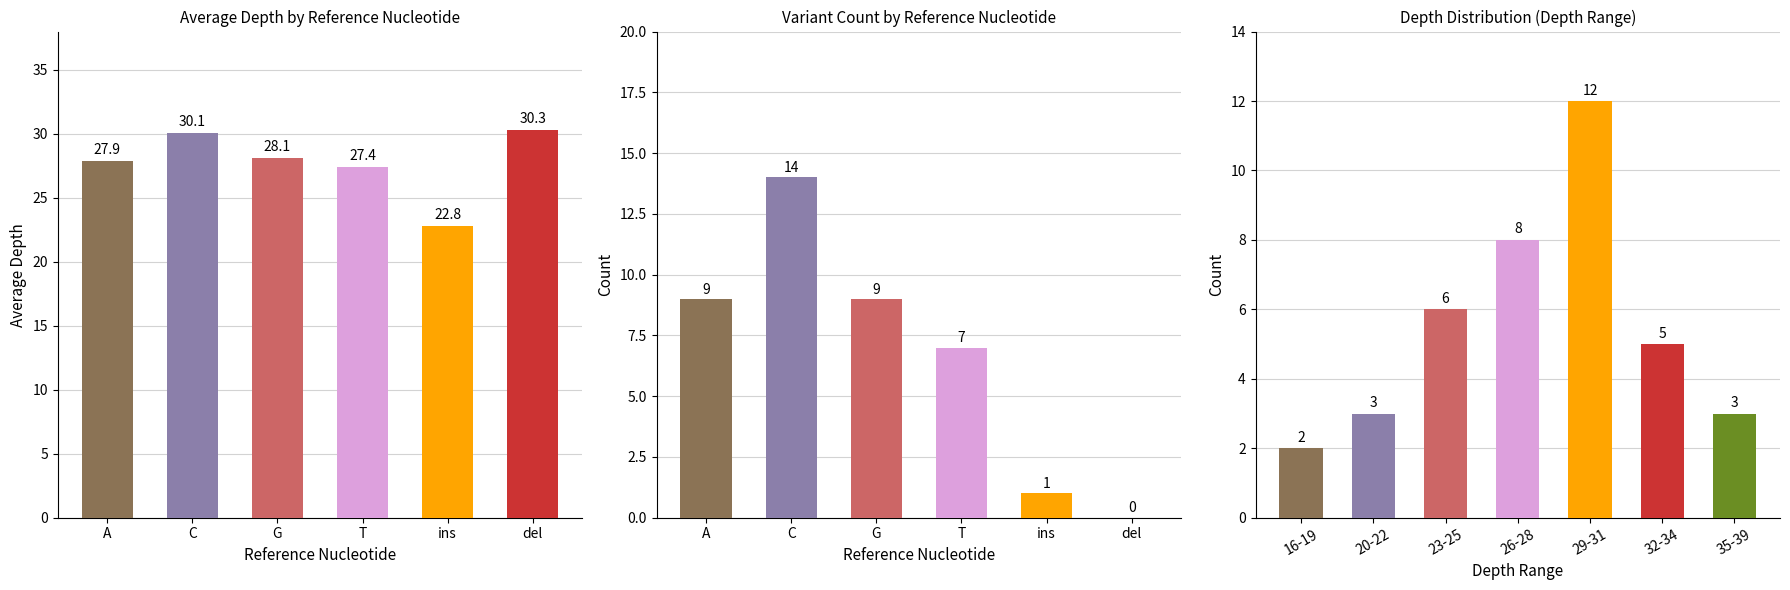

Between 114898507 and 115138215, which is larger?

115138215